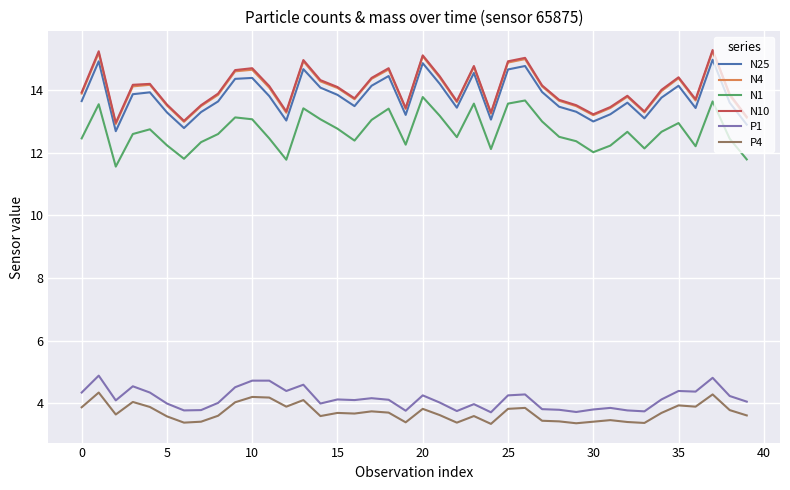

What is the minimum value for N25?

12.7